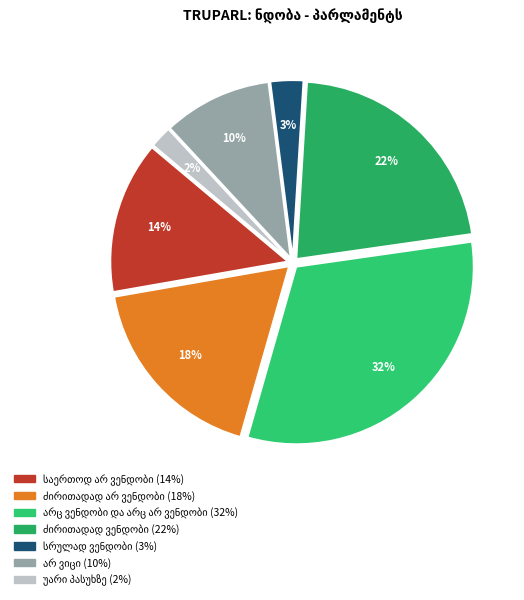

Is it true that ძირითადად არ ვენდობი is 32% of the pie?

False